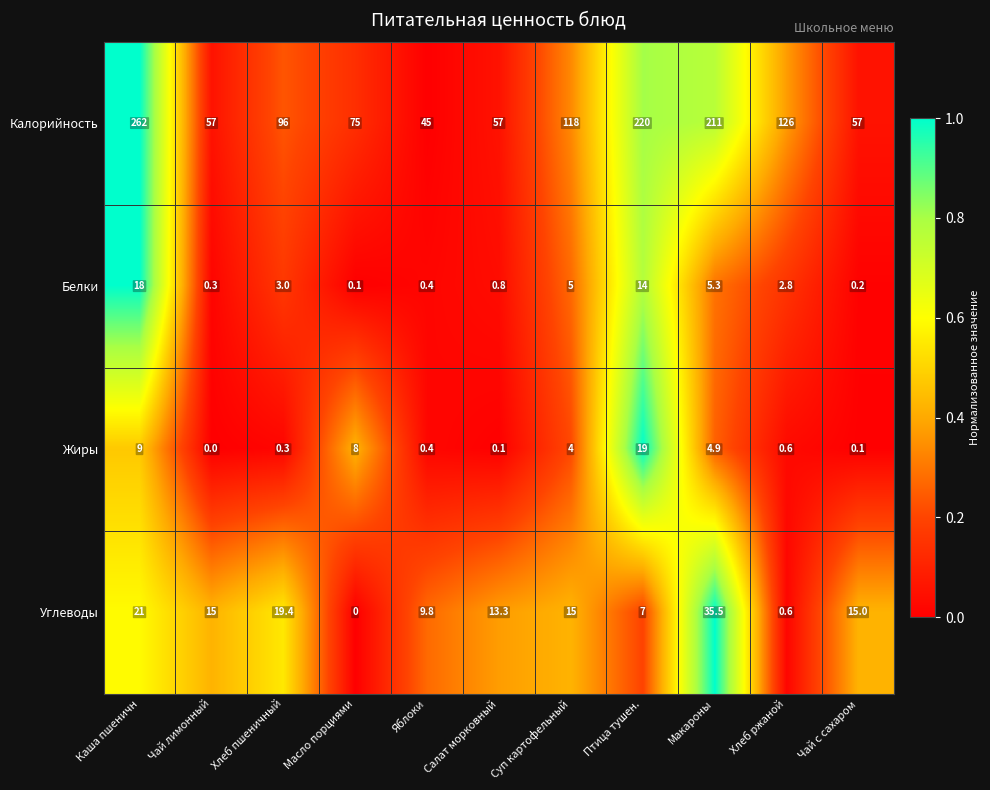

At how many categories does at least one series exceed 0?

11